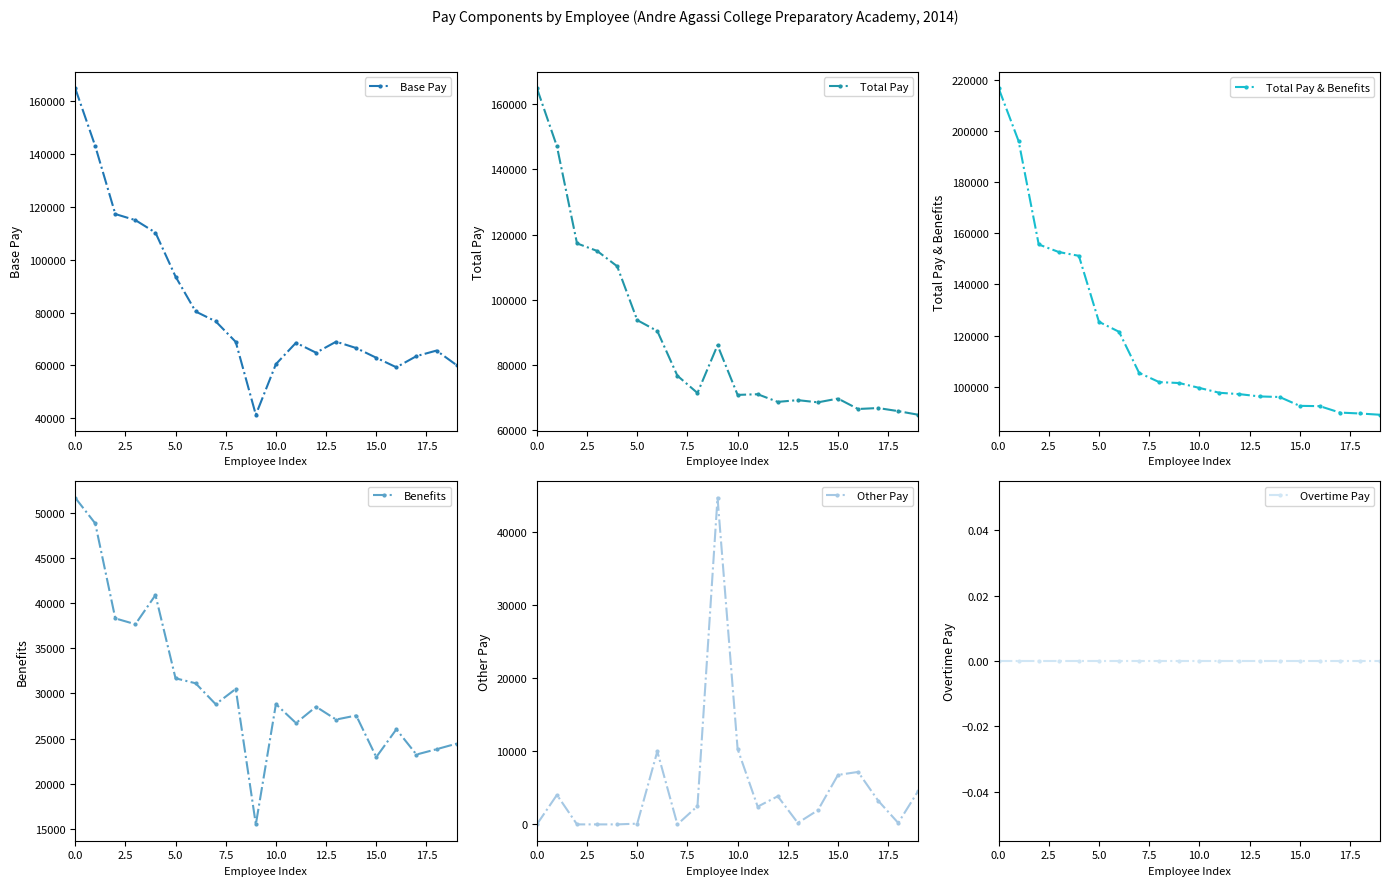

How many values in the Total Pay & Benefits series are below 101504?

10